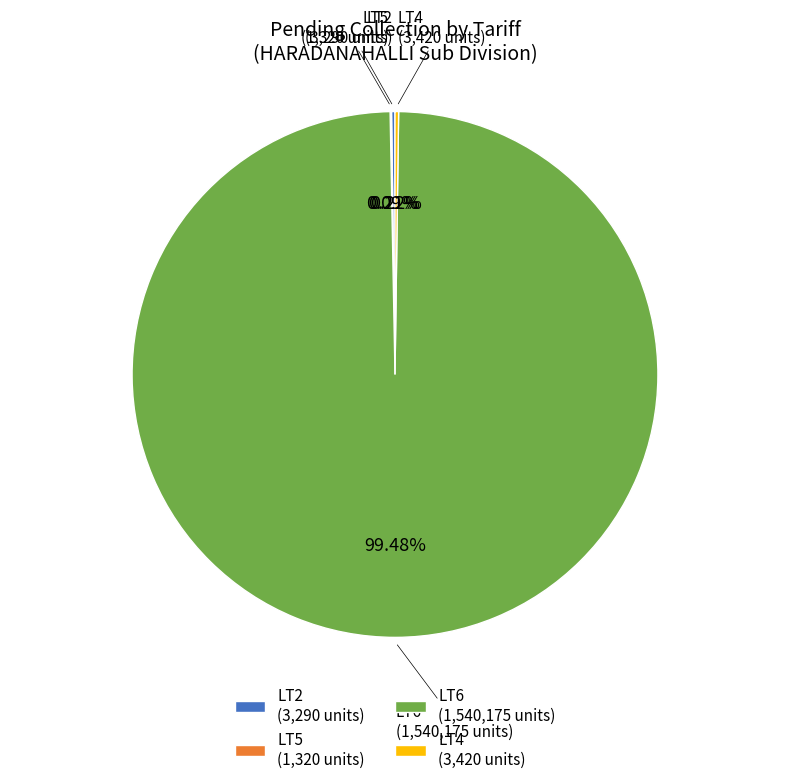

True or false: LT6 accounts for 99% of the total.

True